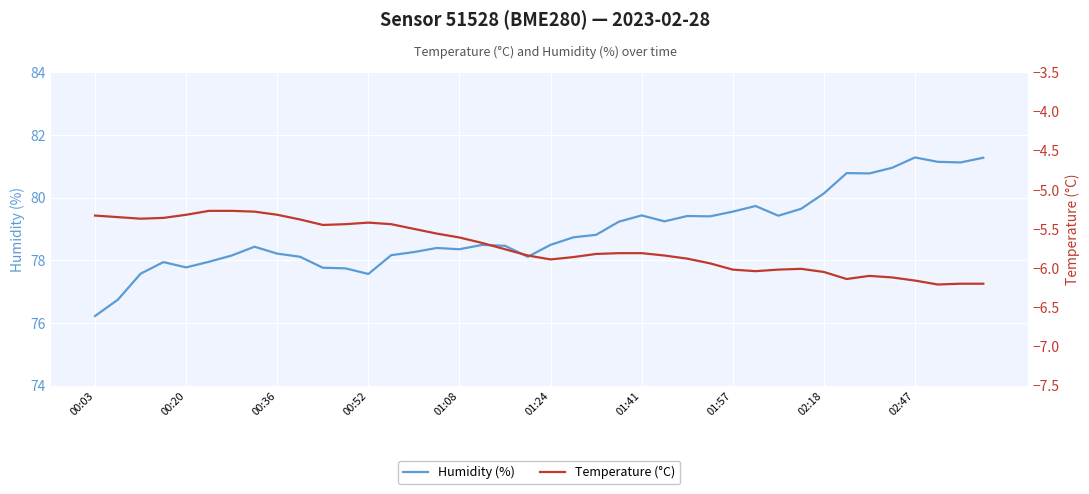

What is the smallest value displayed?

-6.2